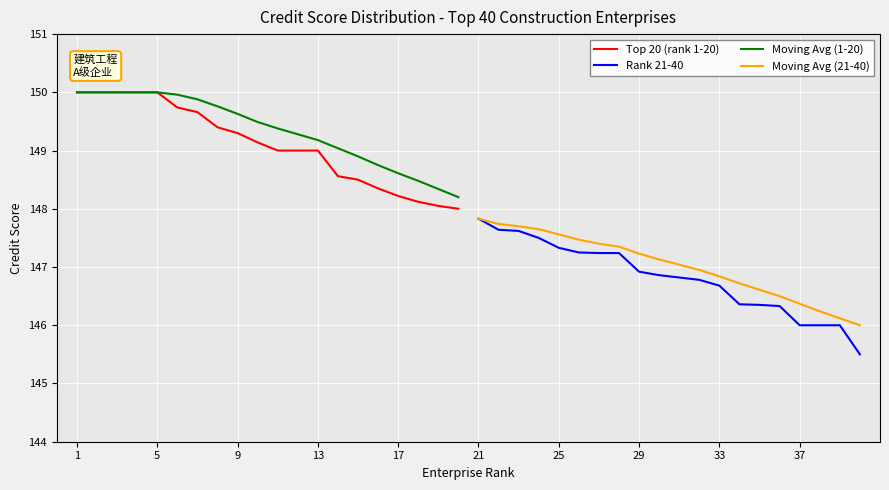

What value does the Rank 21-40 series have at 25?

147.3